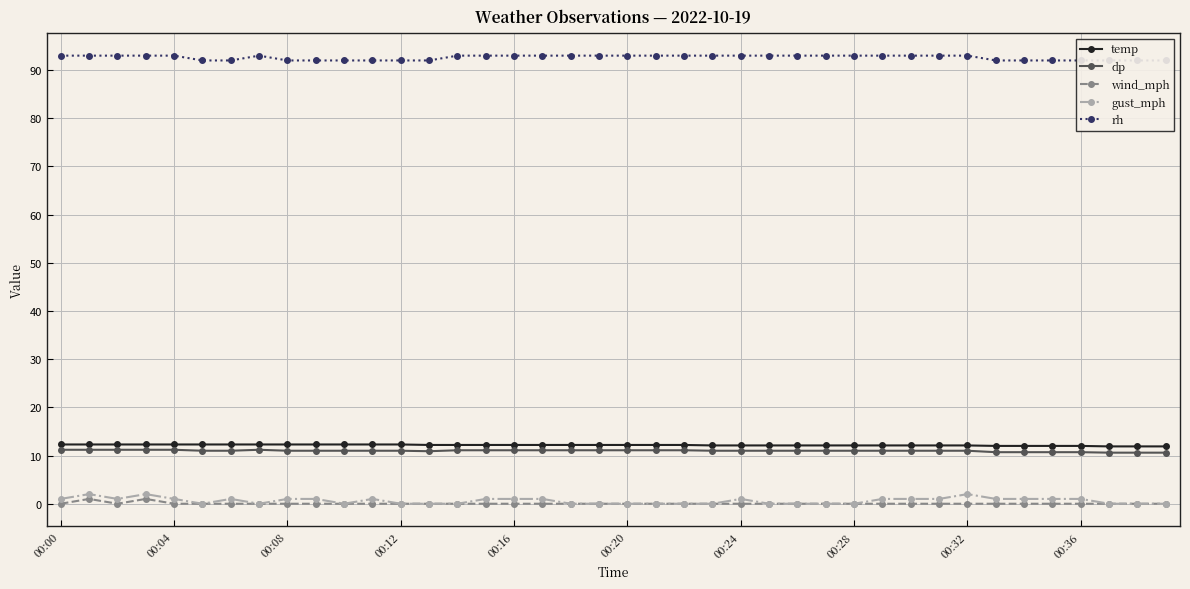

True or false: temp has more than 1 interior local peaks.

False